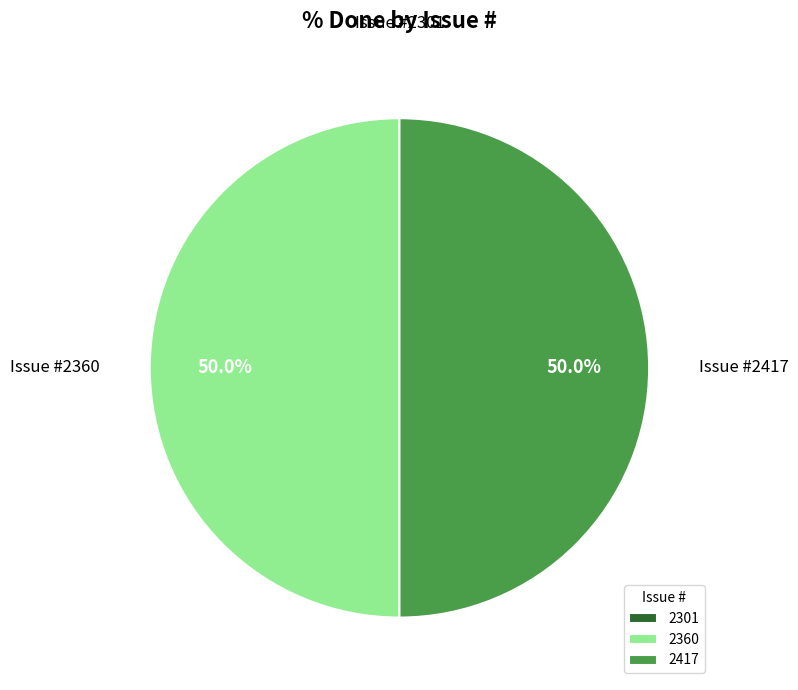

How much of the chart is everything except 2360?

50.0%